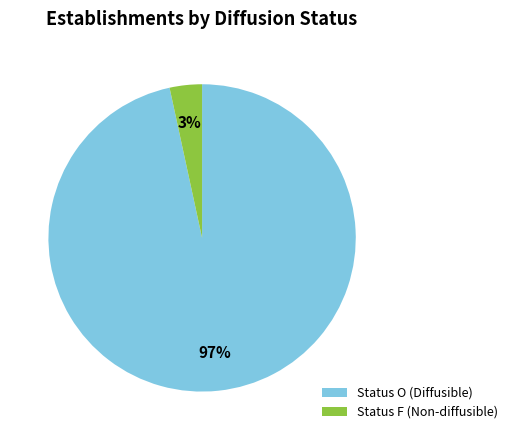

How many segments does this pie chart have?

2